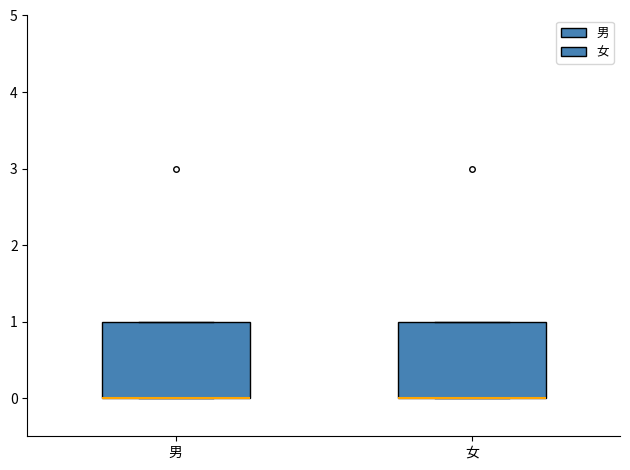

Reading left to right, transcribe this box plot: for each box, give where its median line is, the range the box spans, and where its two whiskers end, as read against the y-axis. The values are not printed on the chart, so give them approximately, as read against the axis.

男: median 0 (drawn on the box's lower edge), box 0 to 1, whiskers 0 to 1
女: median 0 (drawn on the box's lower edge), box 0 to 1, whiskers 0 to 1